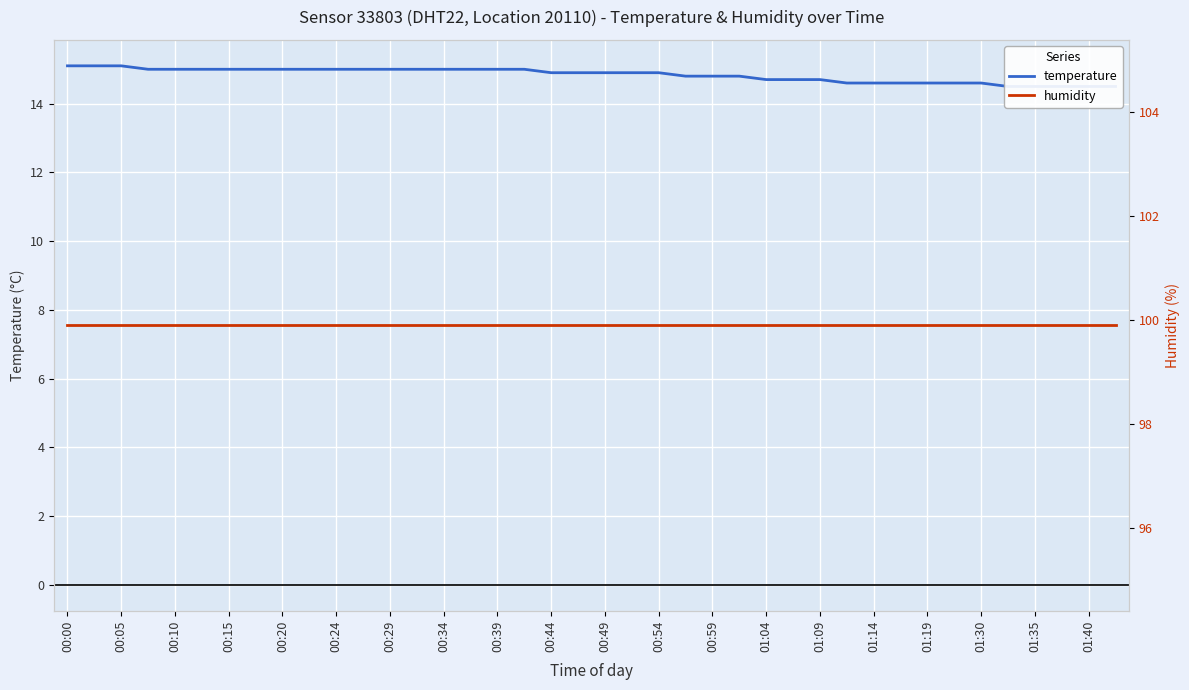

Which label corresponds to the largest value in the chart?

00:00